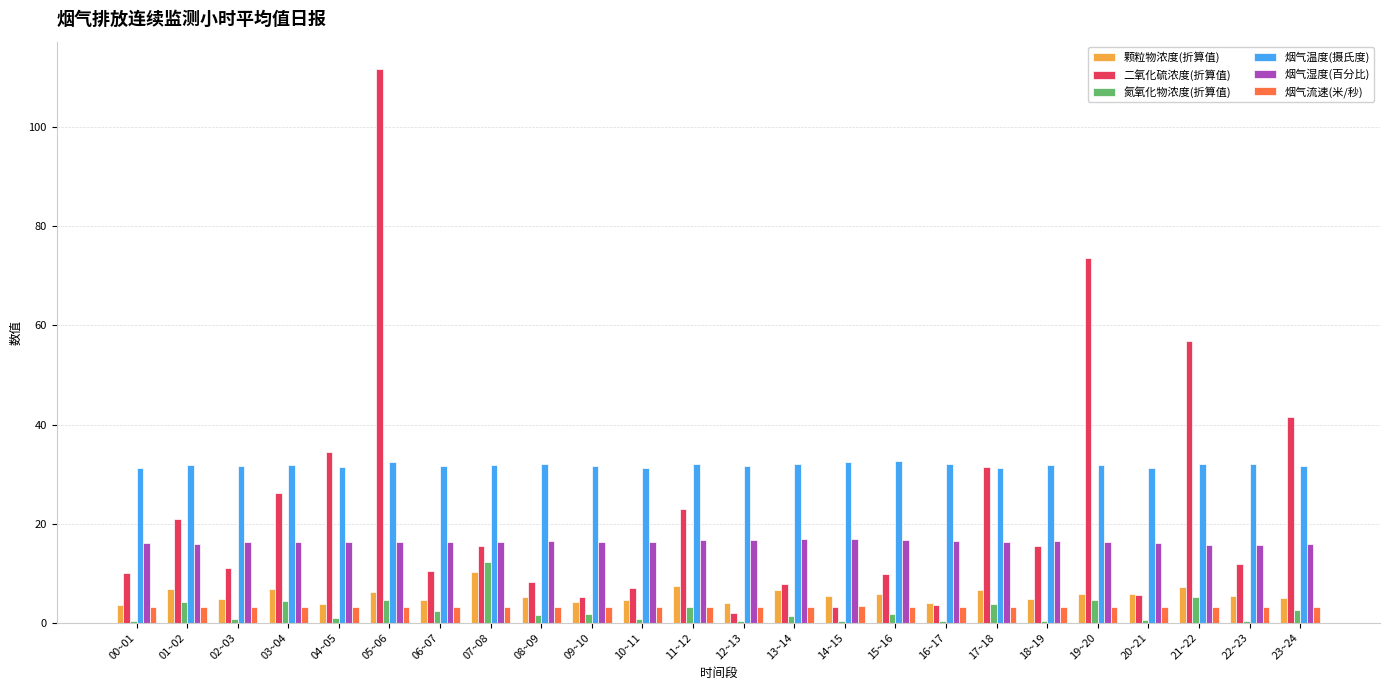

At which category is the sum across all series the highest?

05~06